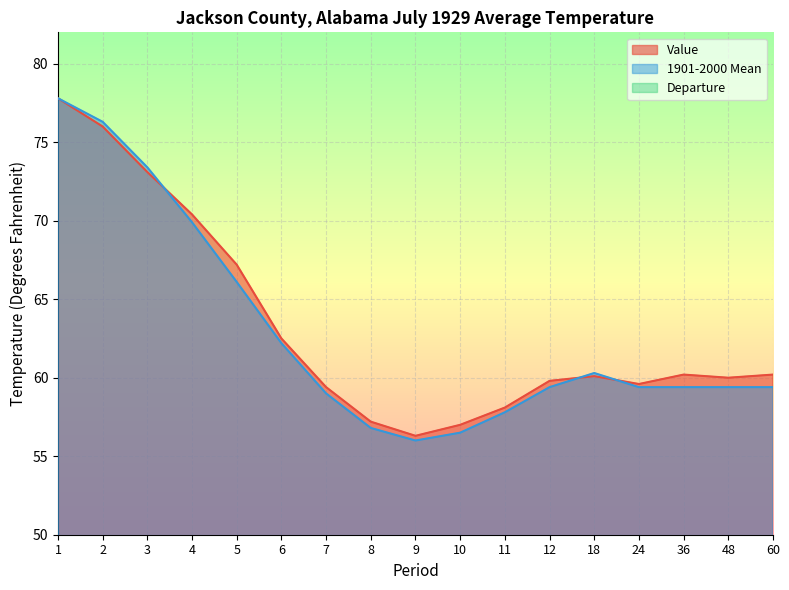

How many lines are shown in the chart?

3